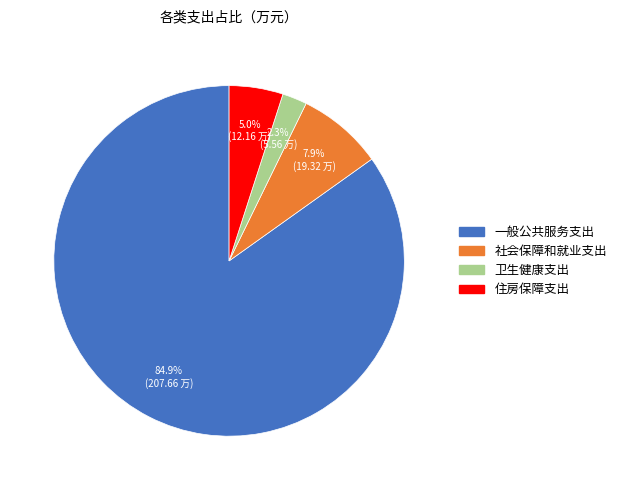

Which slice is the largest?

一般公共服务支出